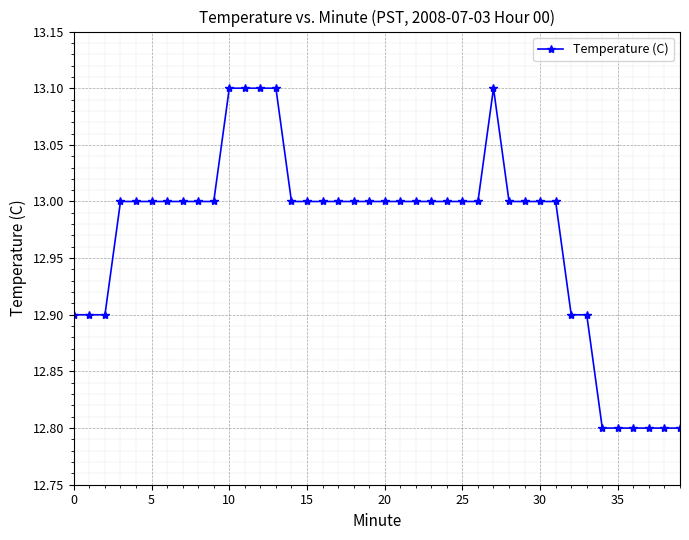

Is this an area chart (filled region under the line)?

No